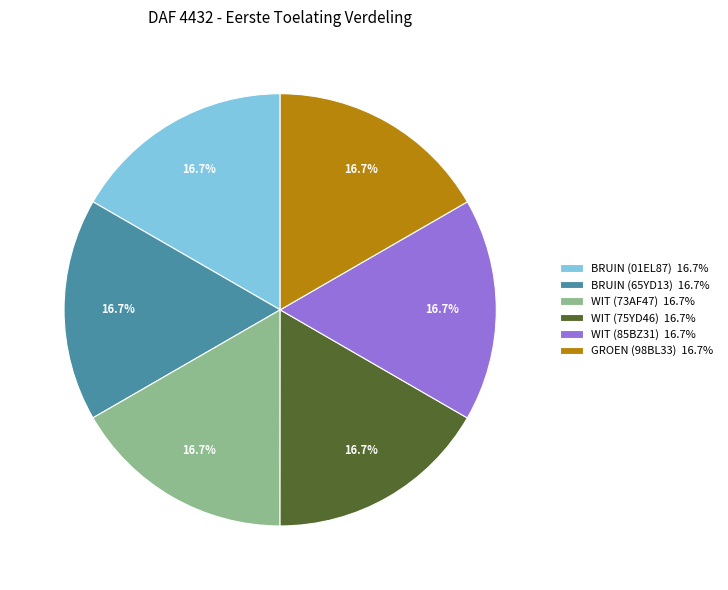

What is the ratio of the value at WIT (85BZ31) 16.7% to the value at WIT (73AF47) 16.7%?

1.0